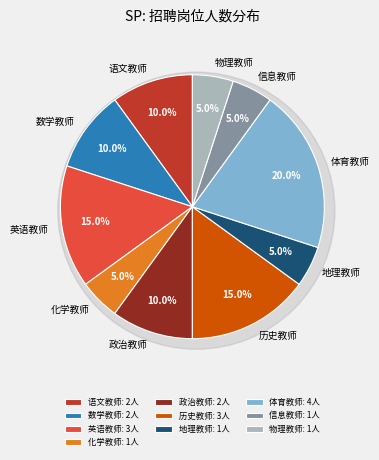

Rank the categories by value from highest to lowest.

体育教师, 英语教师, 历史教师, 语文教师, 数学教师, 政治教师, 化学教师, 地理教师, 信息教师, 物理教师